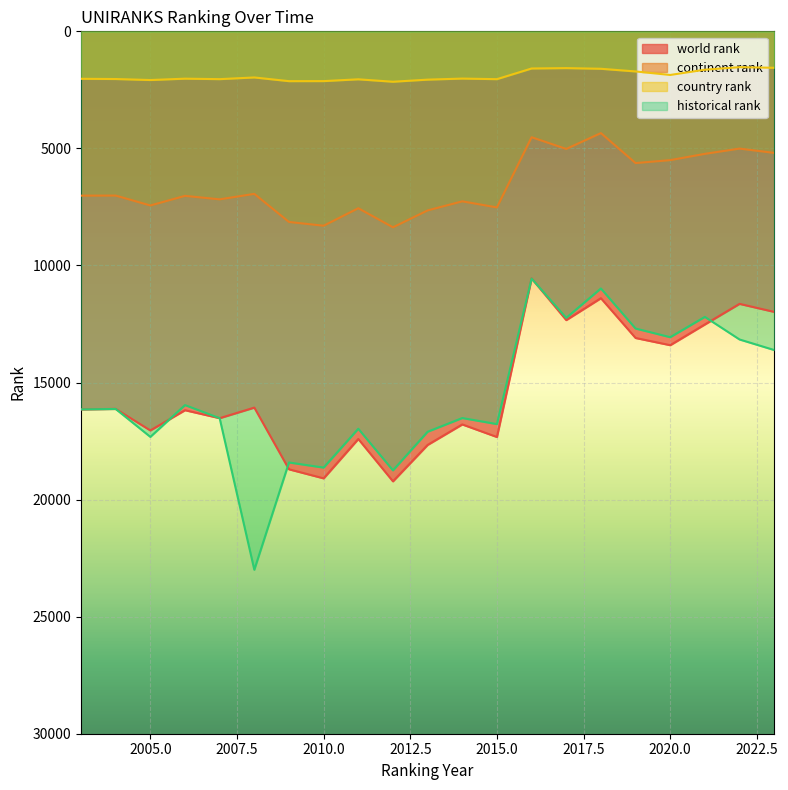

What is the difference between the maximum and second lowest values in the historical rank series?

12013.5